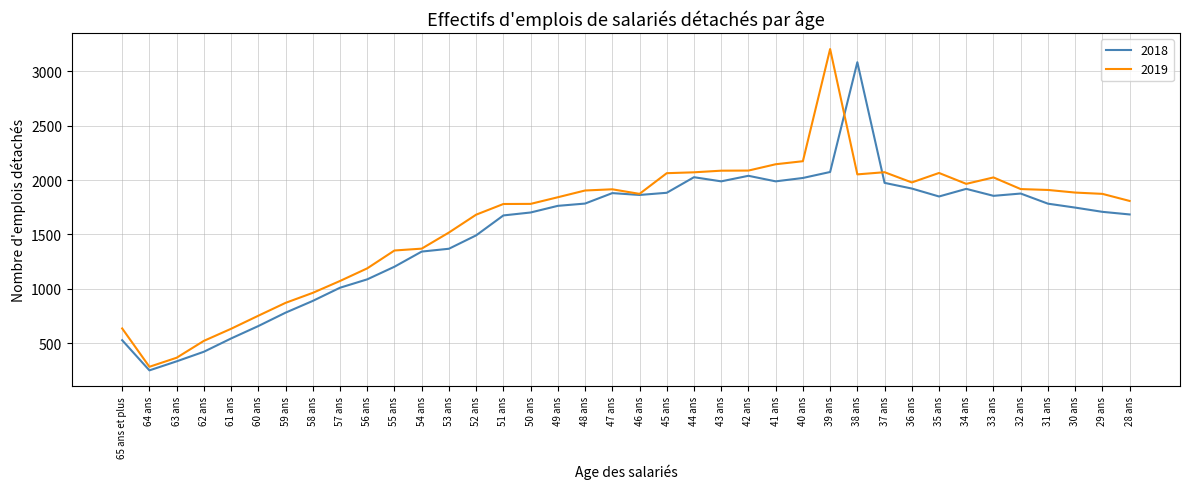

What is the sum of the 2018 values at 39 ans and 64 ans?

2326